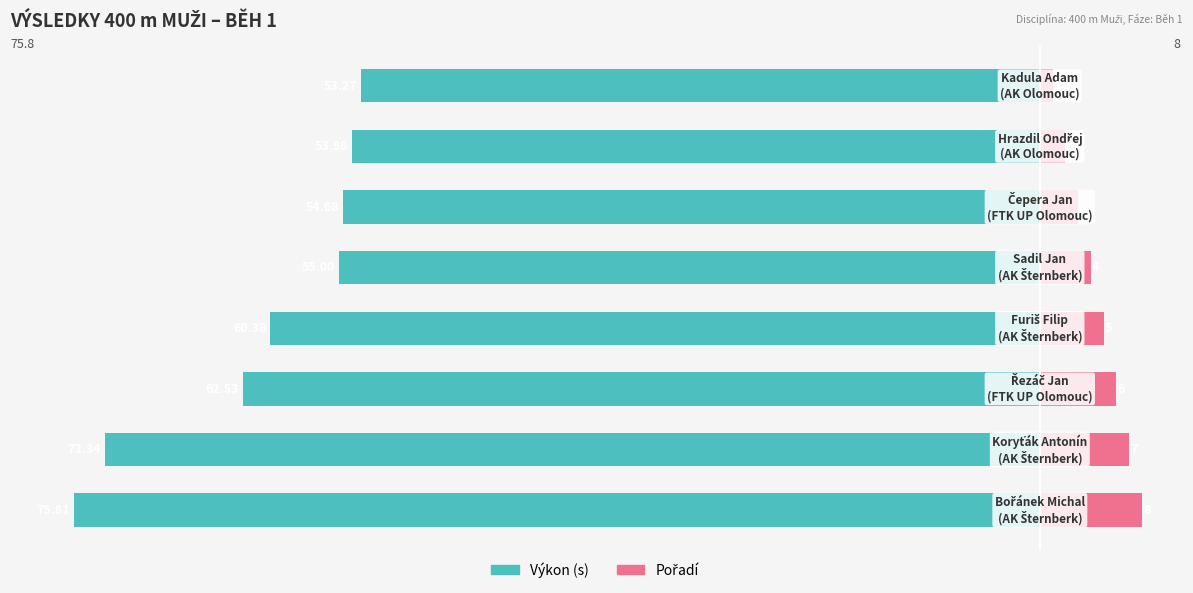

What are all the series names shown in the legend?

Výkon (s), Pořadí